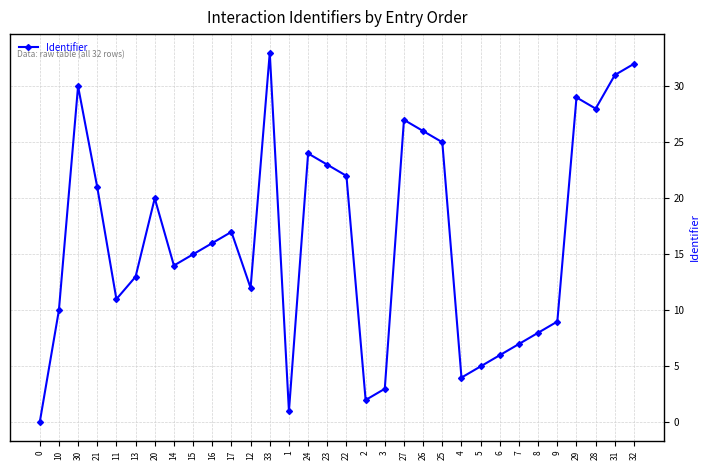

What is the change in value from 14 to 16?

+2